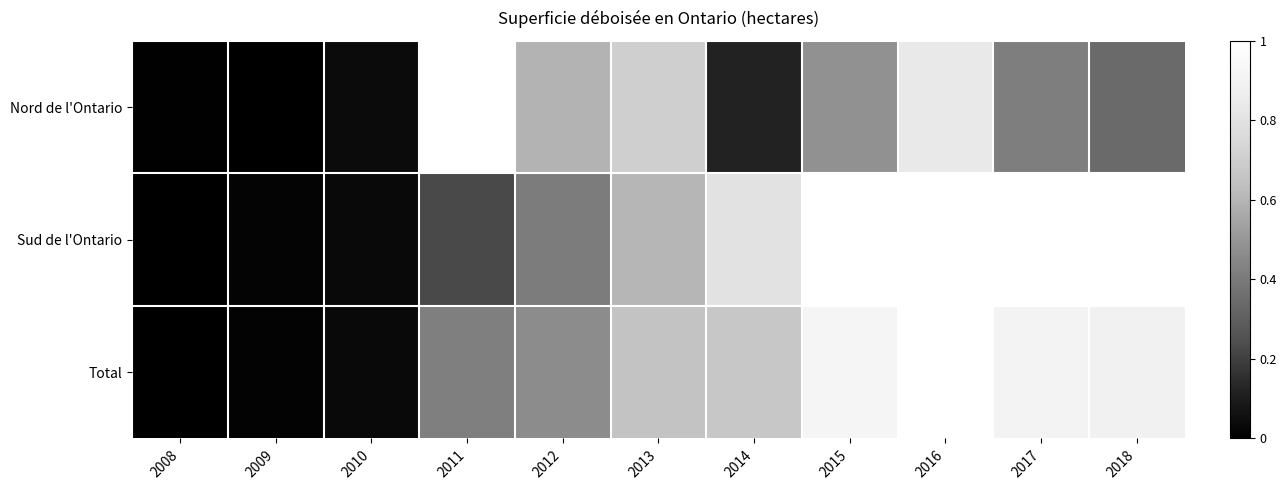

What is the total value across all series at 2013?

2.0